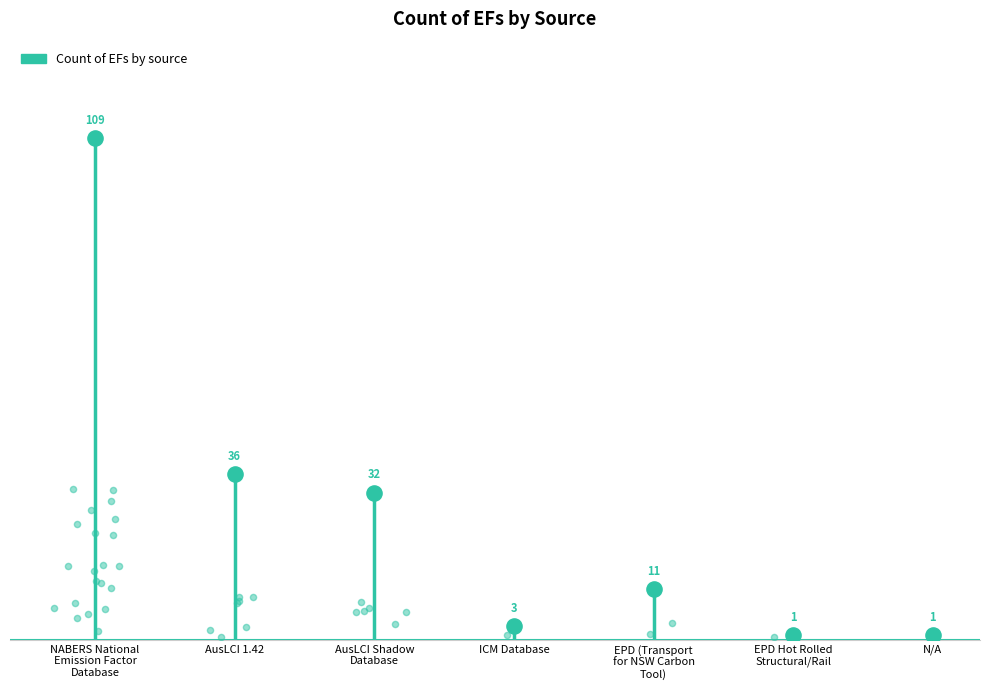

What is the change in value from AusLCI Shadow
Database to EPD (Transport
for NSW Carbon
Tool)?

-21